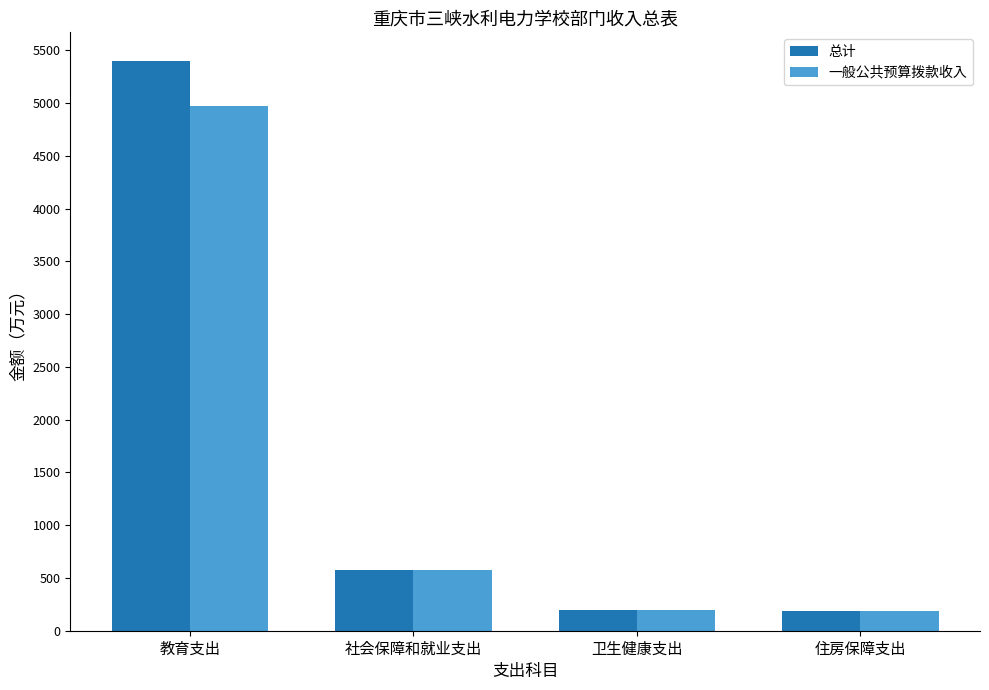

How many values in the 一般公共预算拨款收入 series are below 572?

2